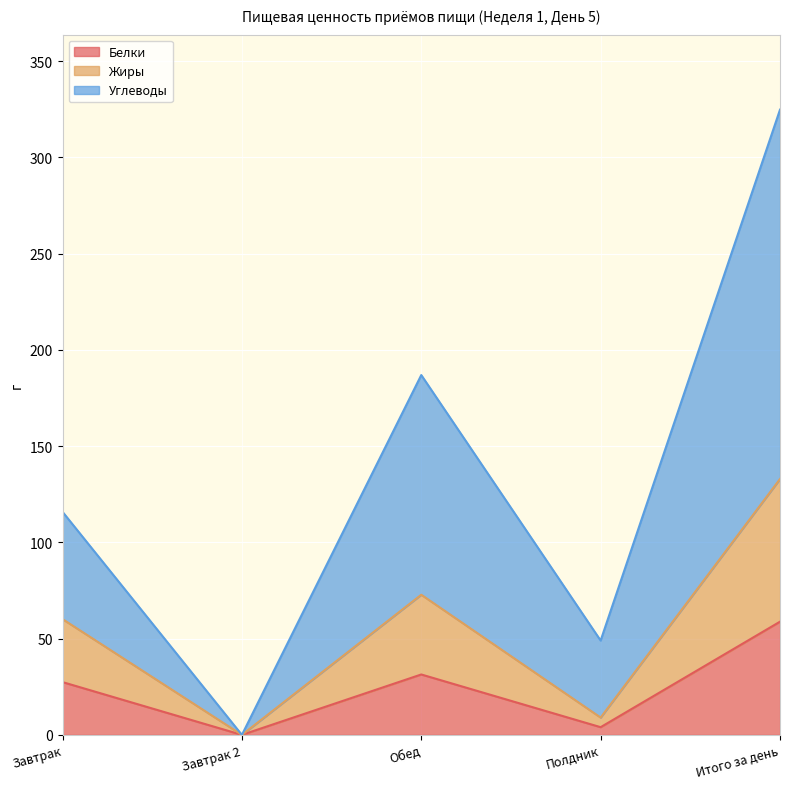

At which category does Белки reach its first local peak?

Обед